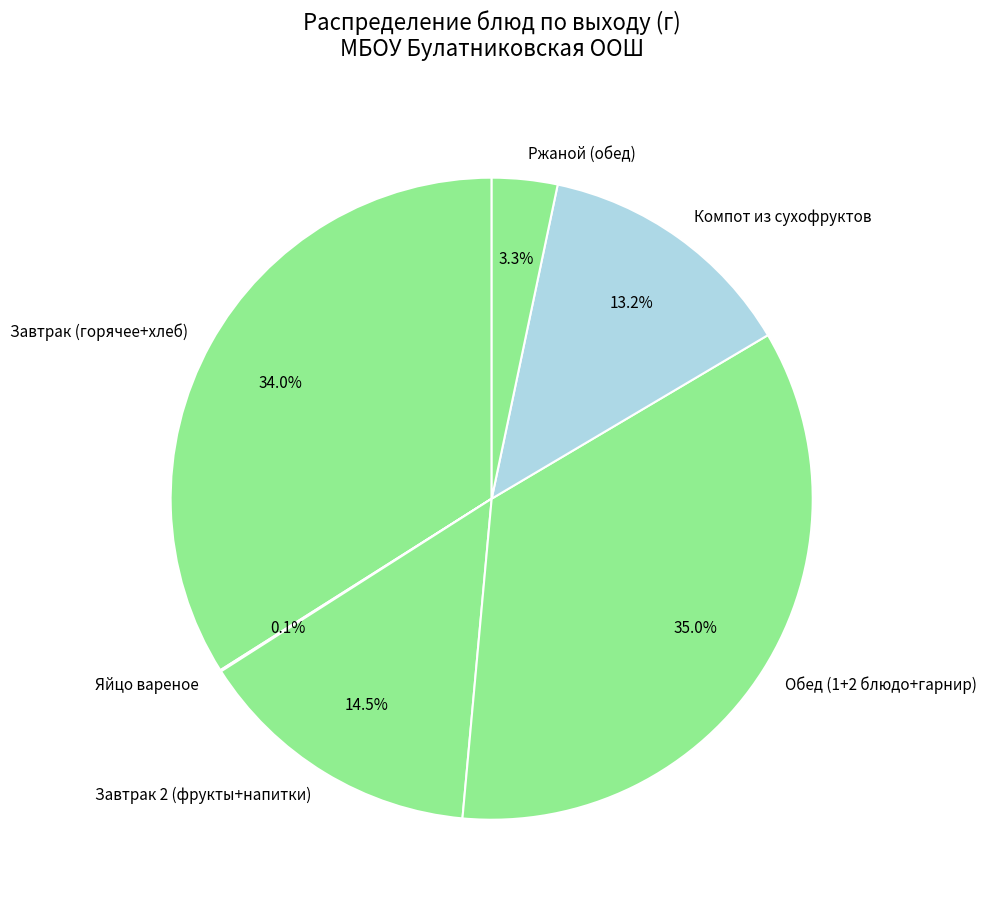

What percentage is NOT represented by Завтрак (горячее+хлеб)?

66.0%